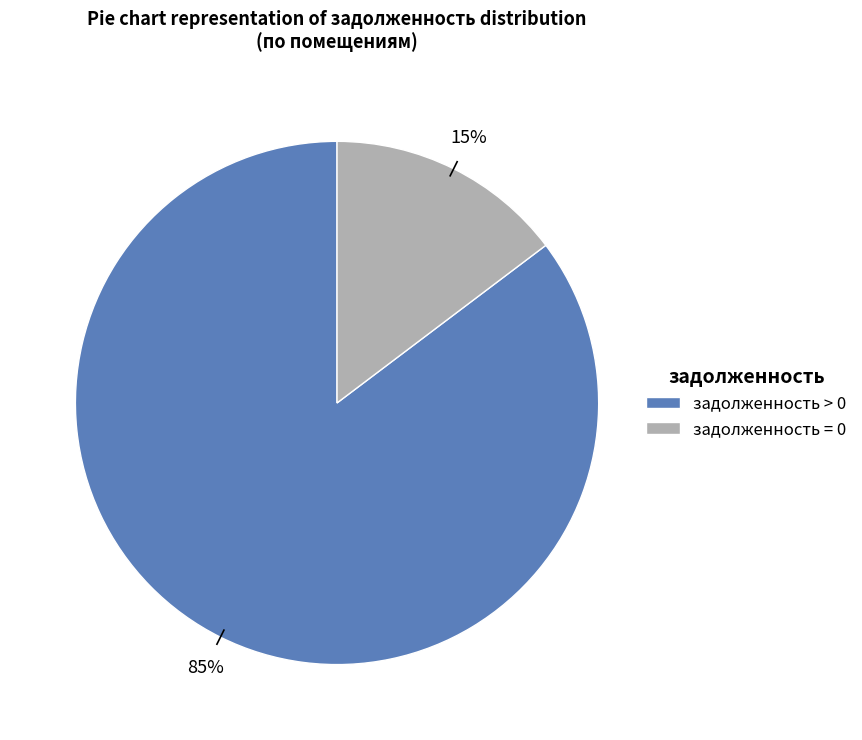

What is the smallest slice in the pie chart?

задолженность = 0